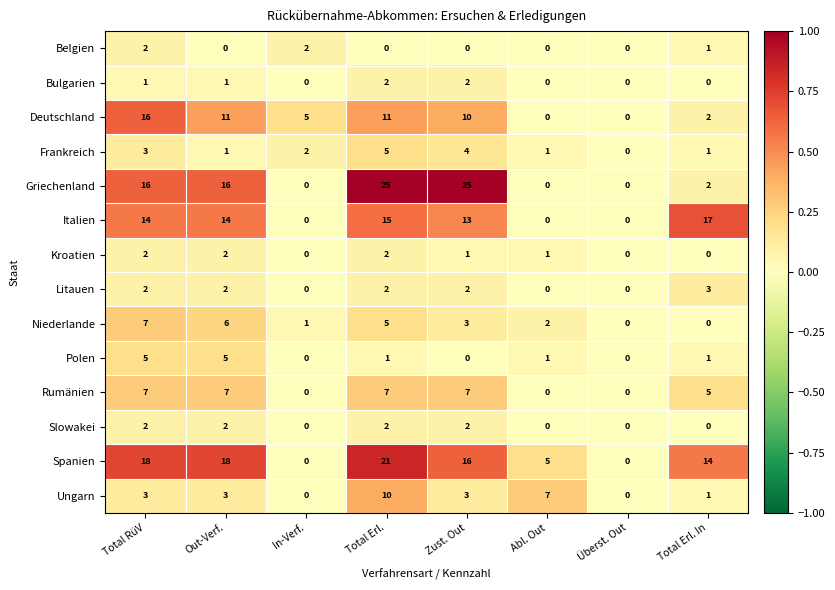

What is the difference between the maximum and minimum values in the Frankreich series?

5